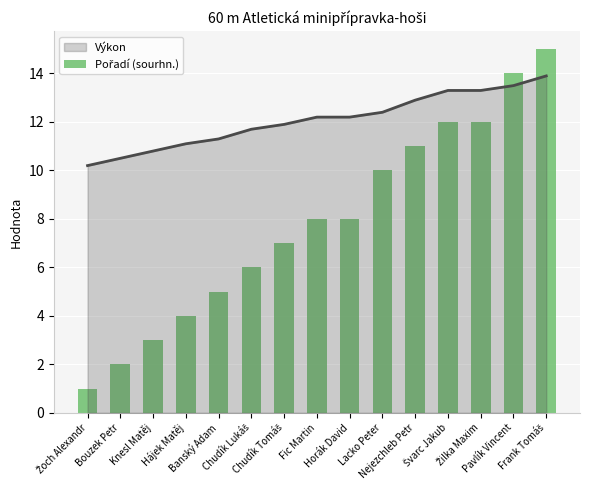

Reading left to right, transcribe all the data shown in this chart.

Žoch Alexandr=1	Bouzek Petr=2	Knesl Matěj=3	Hájek Matěj=4	Banský Adam=5	Chudík Lukáš=6	Chudík Tomáš=7	Fic Martin=8	Horák David=8	Lacko Peter=10	Nejezchleb Petr=11	Švarc Jakub=12	Žilka Maxim=12	Pavlík Vincent=14	Frank Tomáš=15